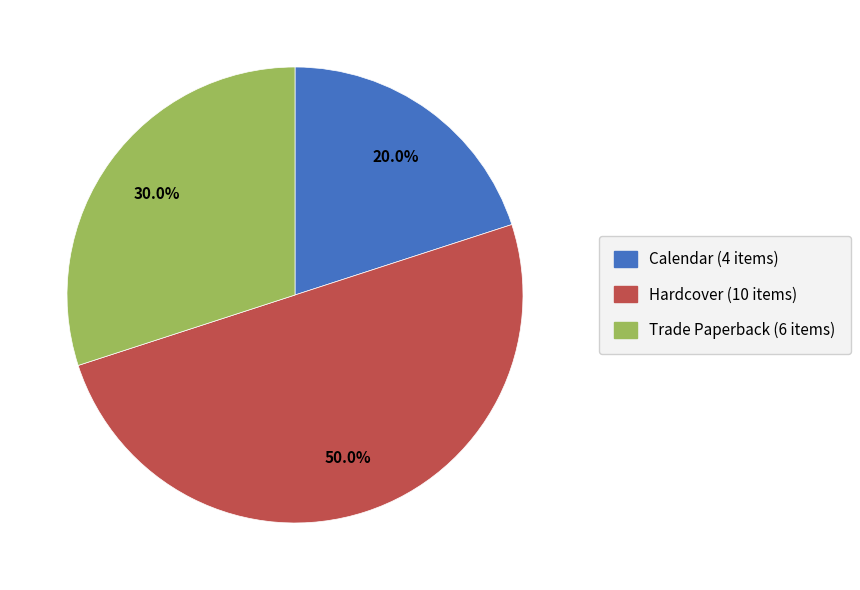

To the nearest percent, what is the difference between the Calendar and Hardcover slice percentages?

30%